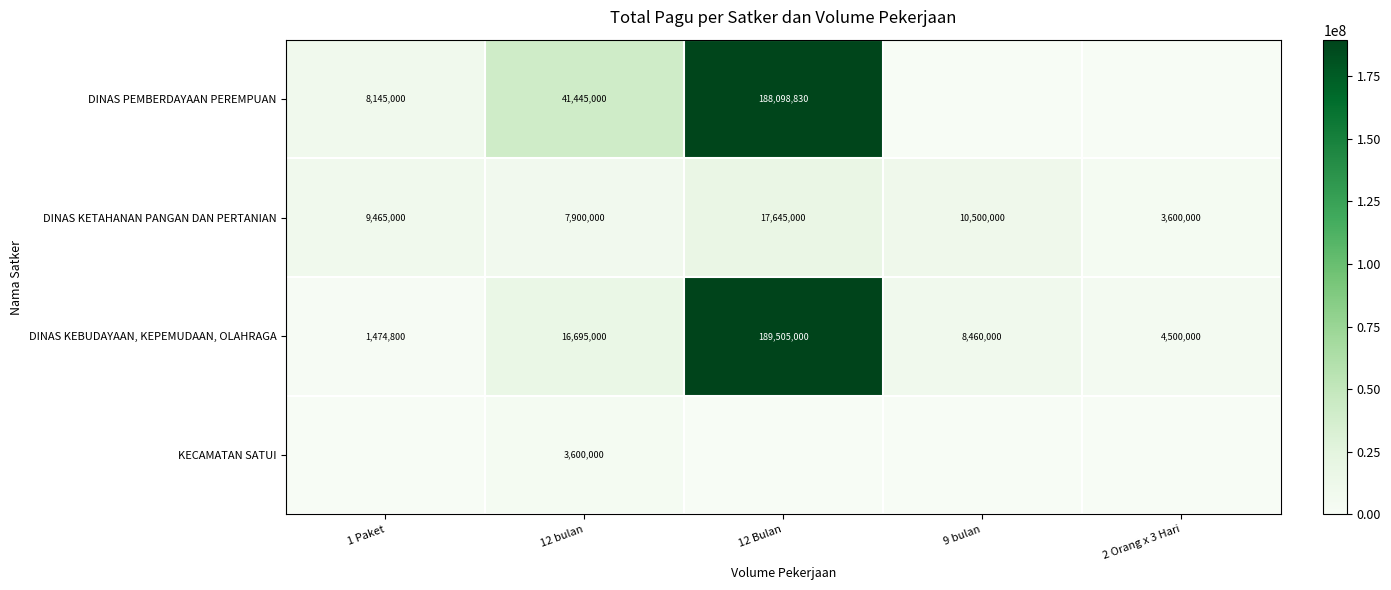

At how many categories does at least one series exceed 88468646?

1